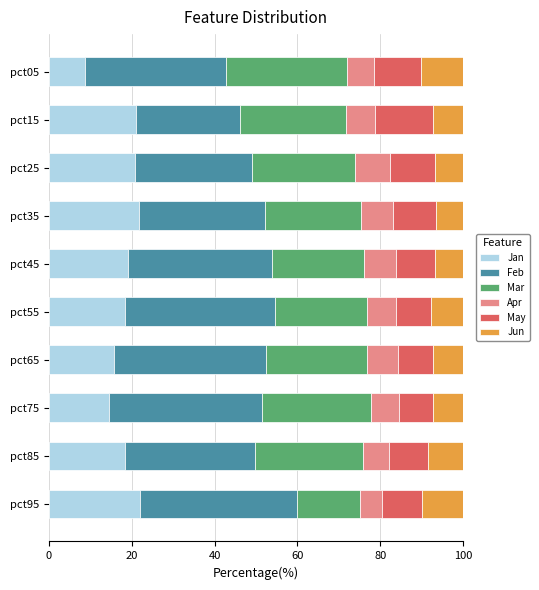

What is the minimum value for Jan?

8.6